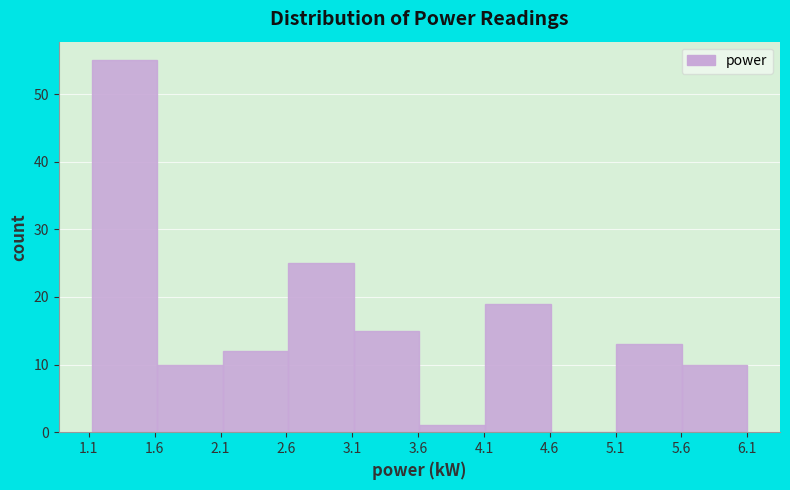

What is the height of the bar covering 5.6 to 6.1 on the x-axis? Neither the bar edges nor the heights are printed on the chart, so give them approximately, as read against the axes.

10